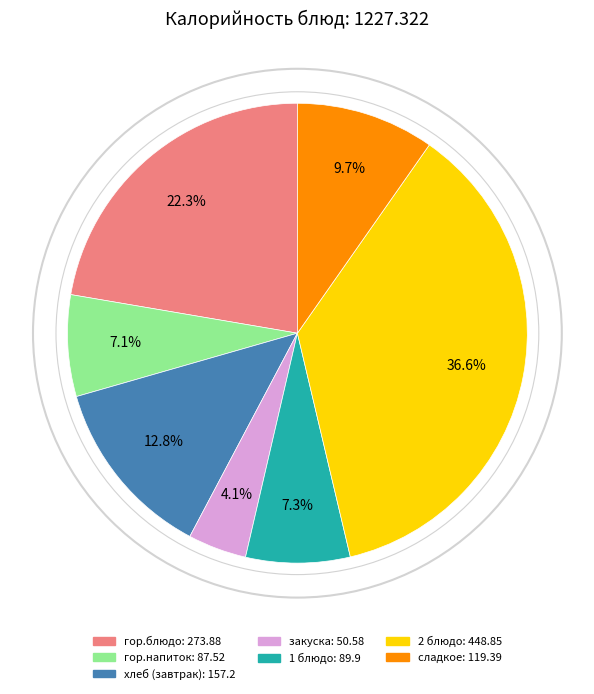

What percentage do сладкое and закуска together represent?

13.8%